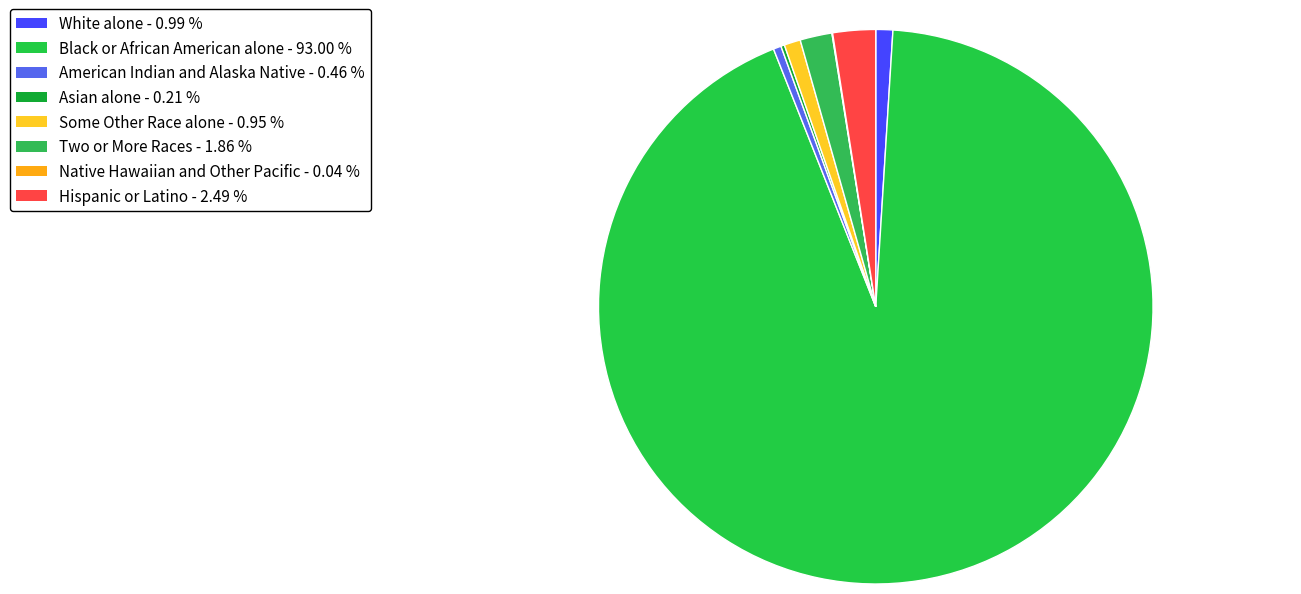

To the nearest percent, what is the average slice percentage?

12%